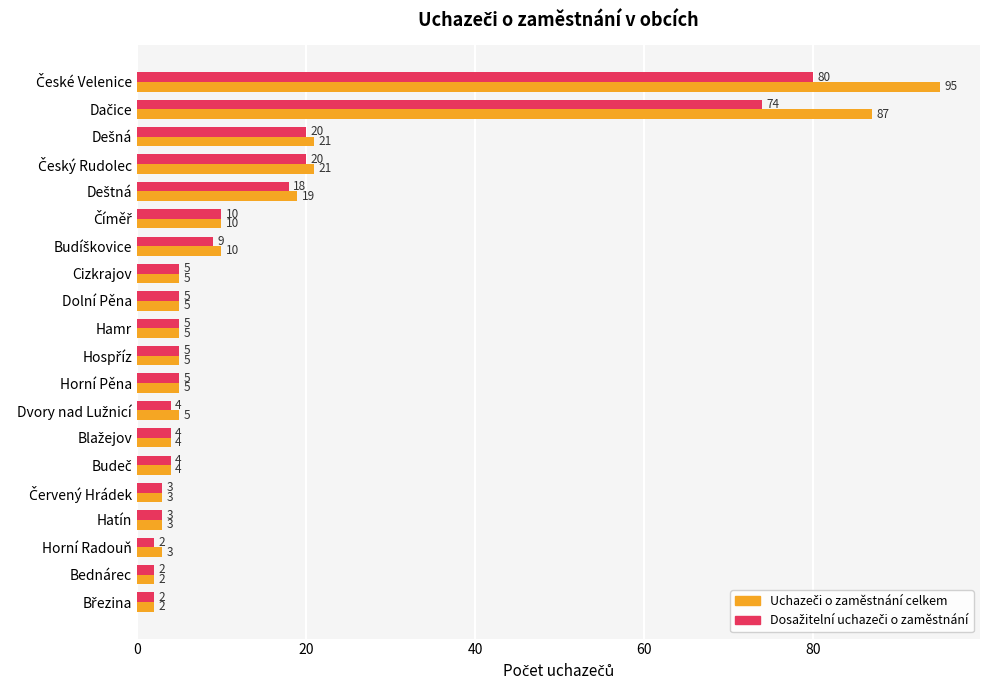

What is the total value across all series at Bednárec?

4